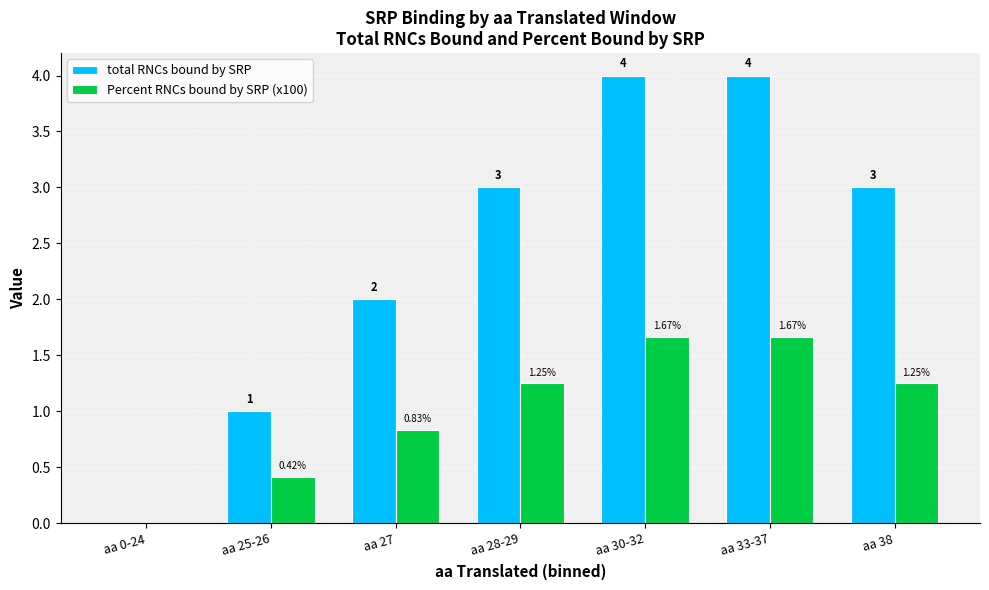

True or false: Percent RNCs bound by SRP (x100) has a value of 0.0 at aa 0-24.

True